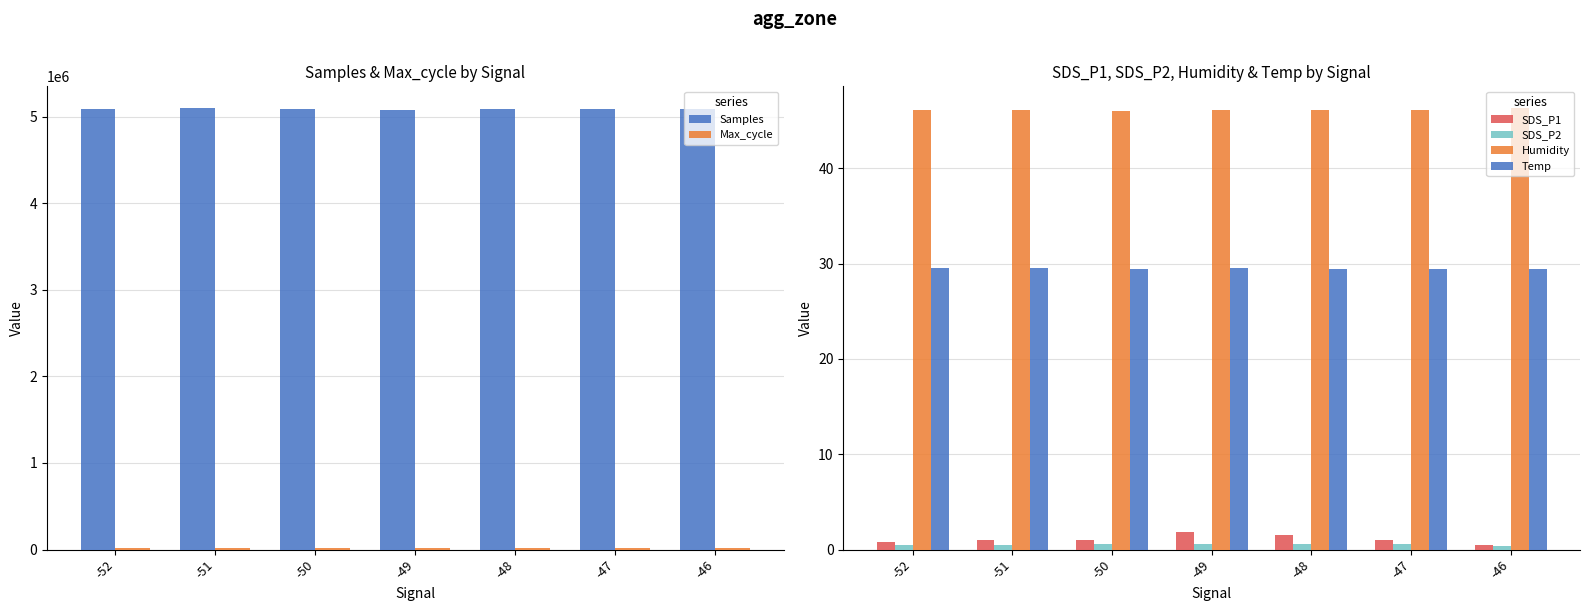

Which label corresponds to the largest value in the chart?

-51